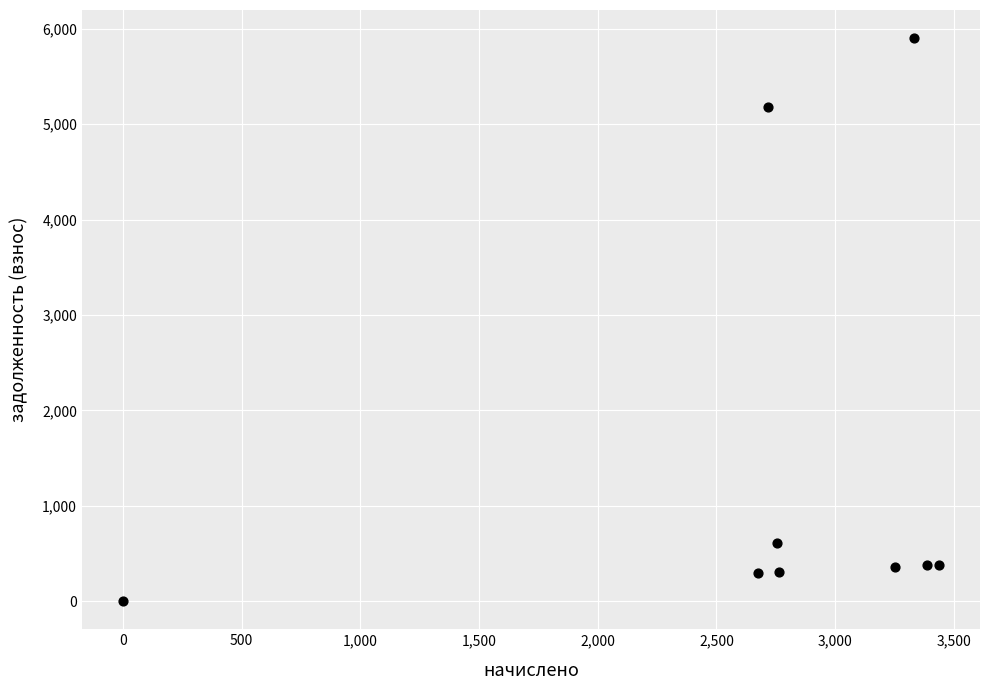

What is the range of Y values (max minus min)?

5902.8